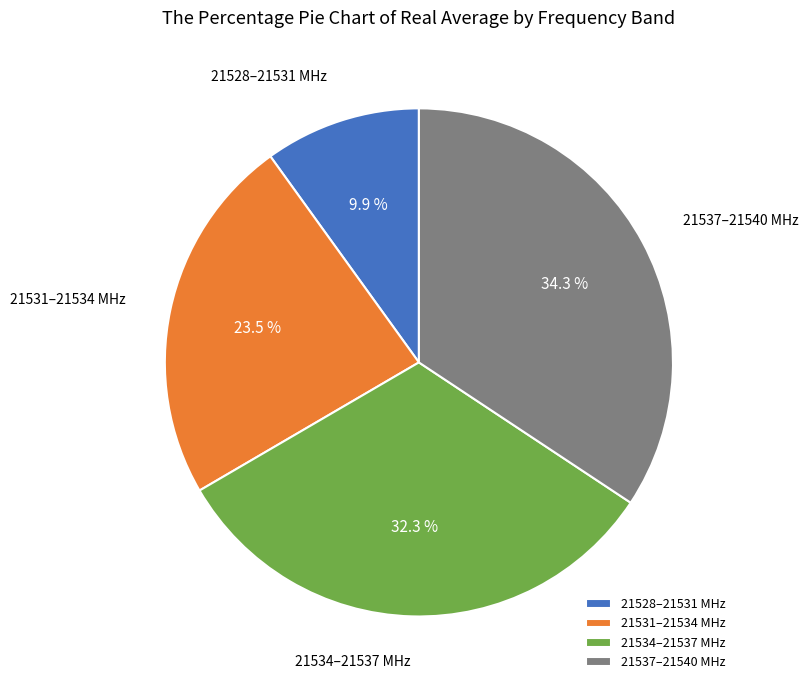

Which has a higher value, 21534–21537 MHz or 21528–21531 MHz?

21534–21537 MHz